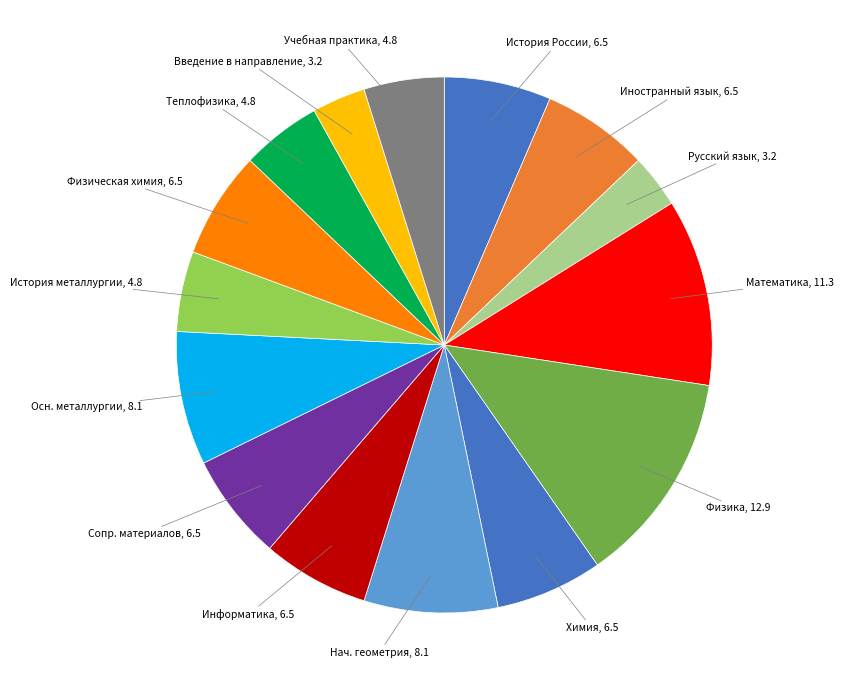

Count the number of slices in the pie.

15